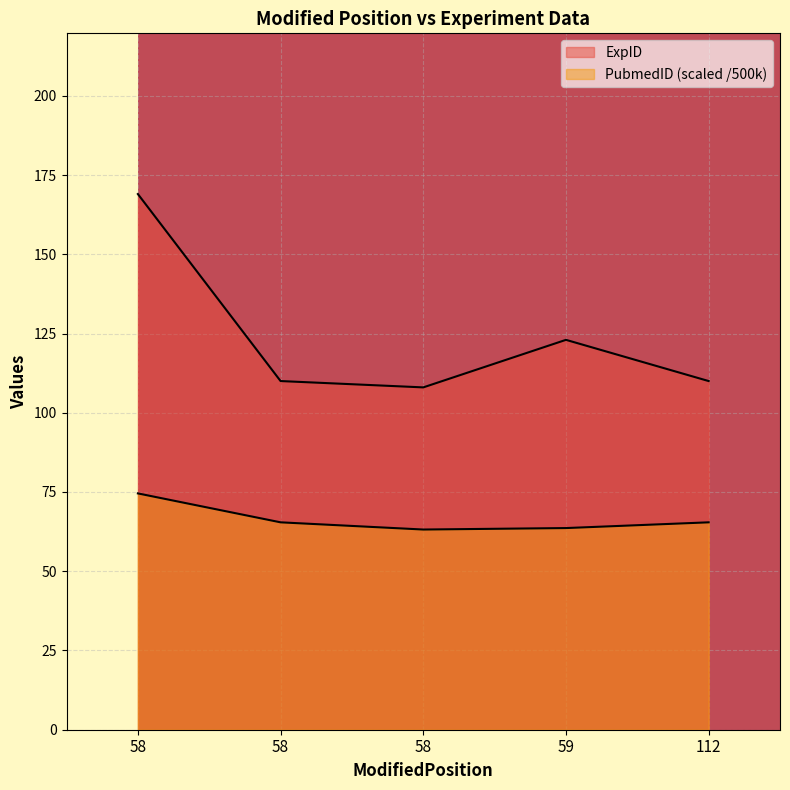

How many categories are shown in the chart?

5